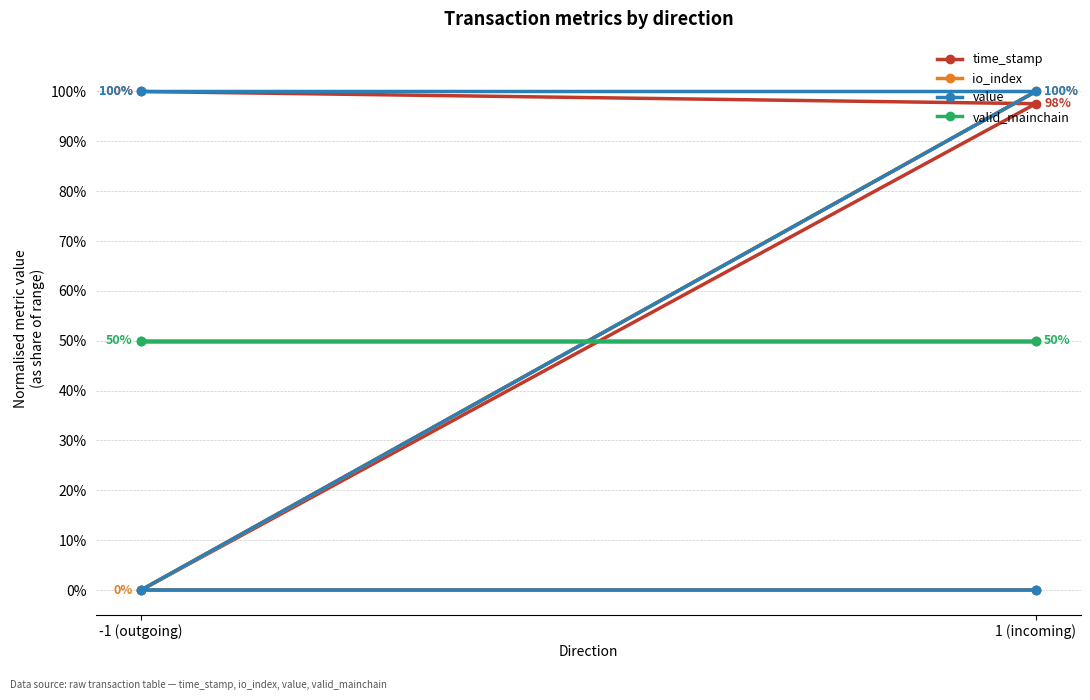

The time_stamp series shows -34.8 at 1 (incoming). True or false?

False